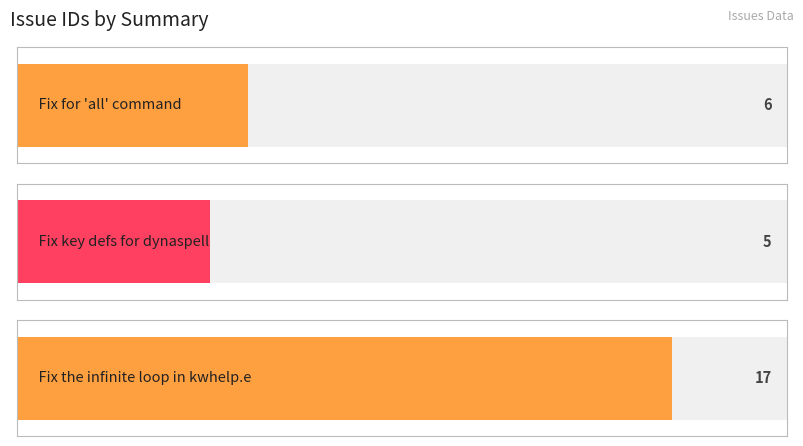

What is the label of the 3rd bar from the right?

Fix for 'all' command